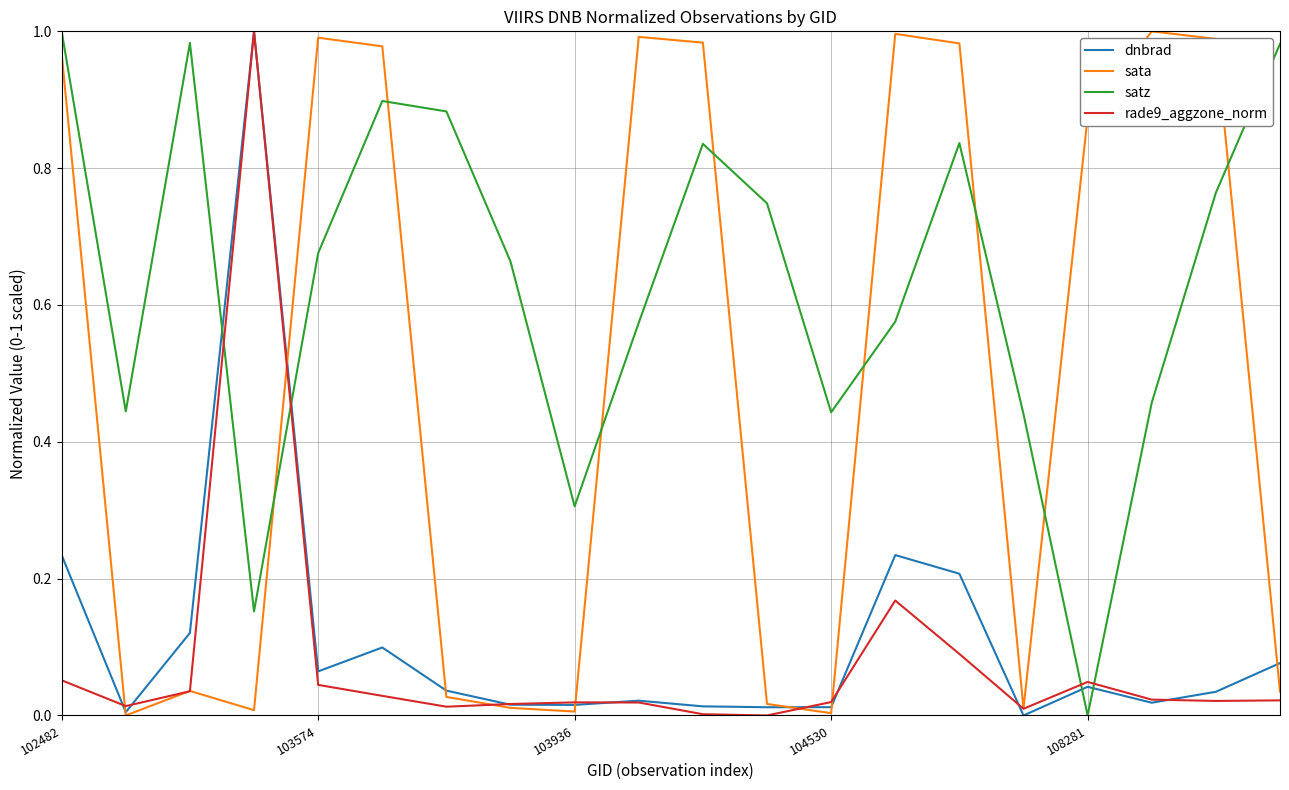

How many times do satz and dnbrad cross each other?

4